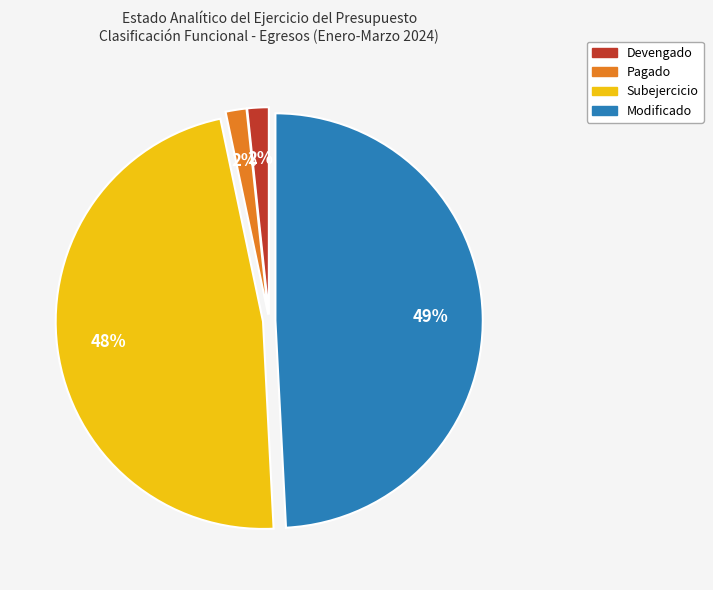

True or false: Modificado accounts for 62% of the total.

False